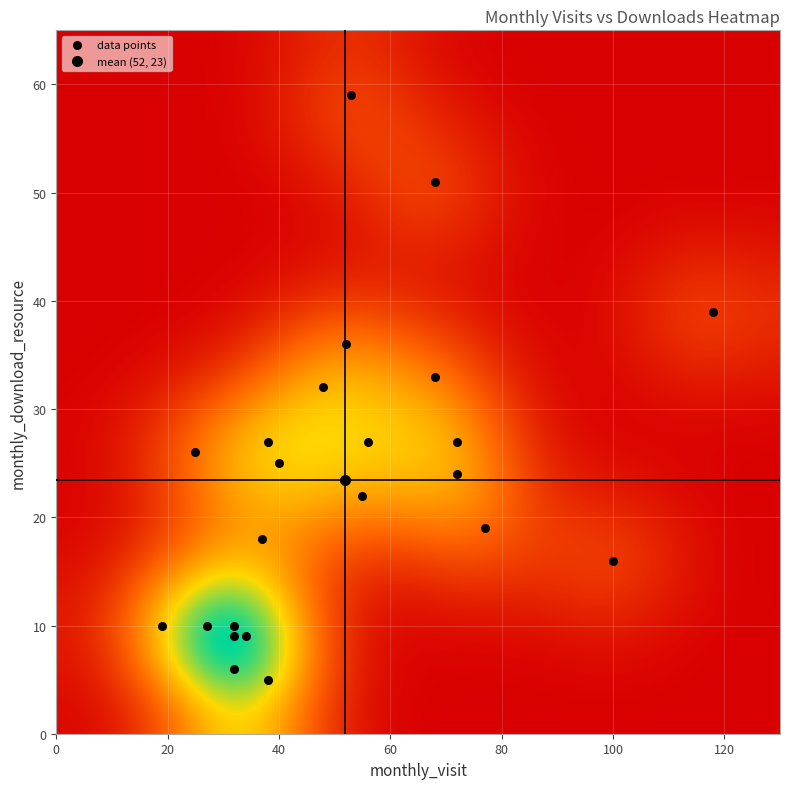

What is the range of Y values (max minus min)?

54